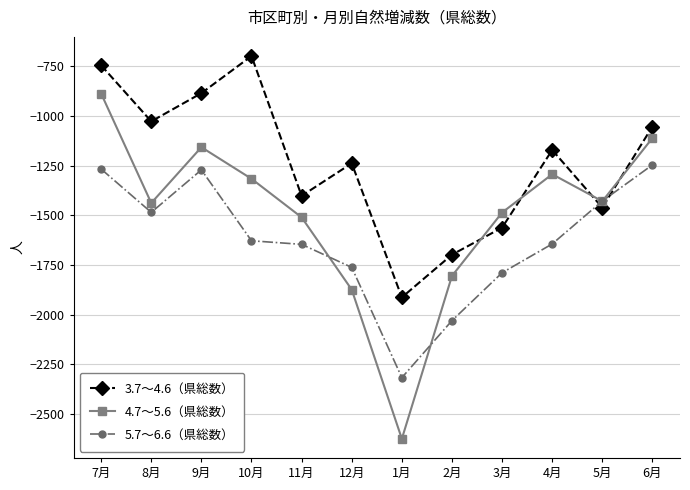

Where does the 5.7～6.6（県総数） series first go above -1628?

7月